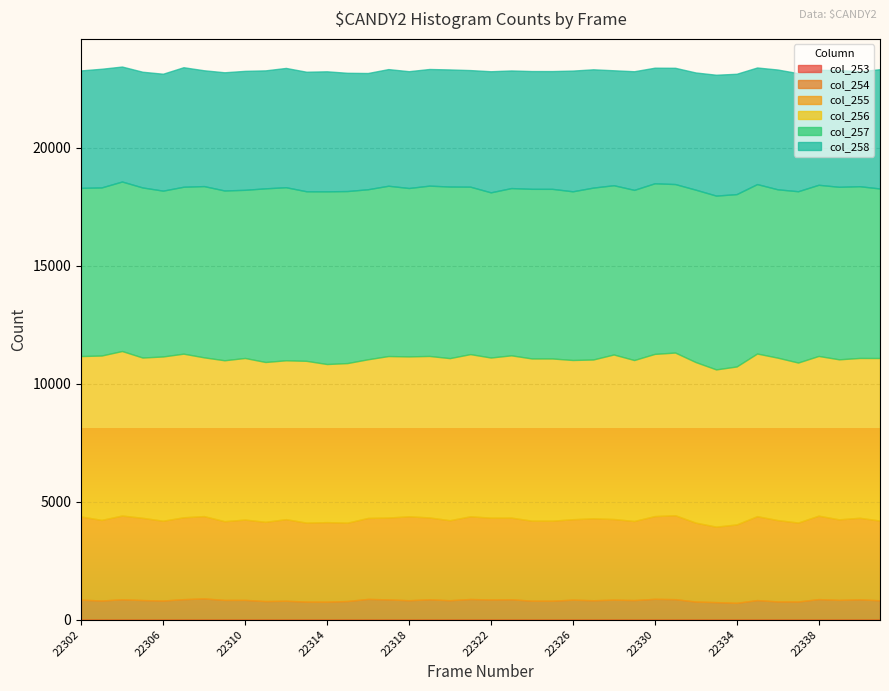

True or false: col_255 and col_257 intersect in this chart.

False